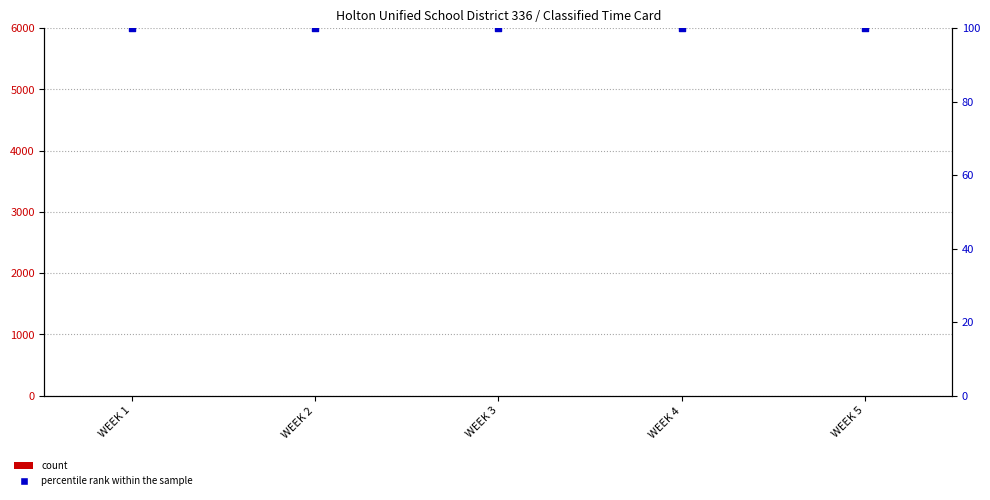

What is the total value across all series at WEEK 4?

100